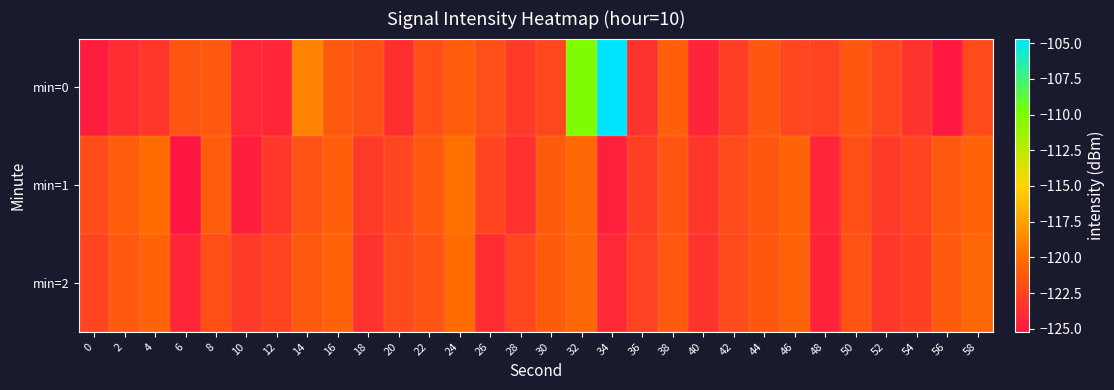

Which category has the lowest value across all series?

6